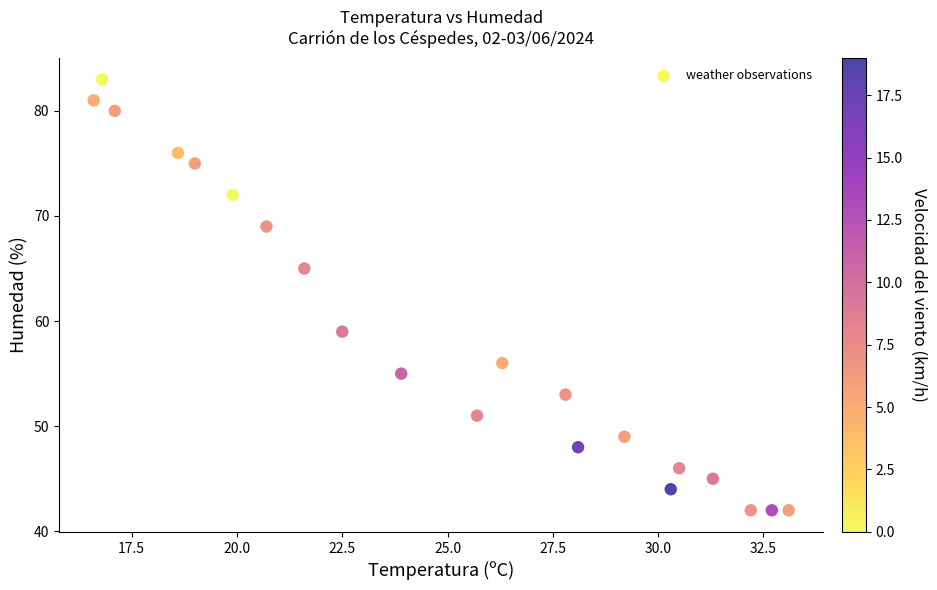

What is the range of Y values (max minus min)?

41